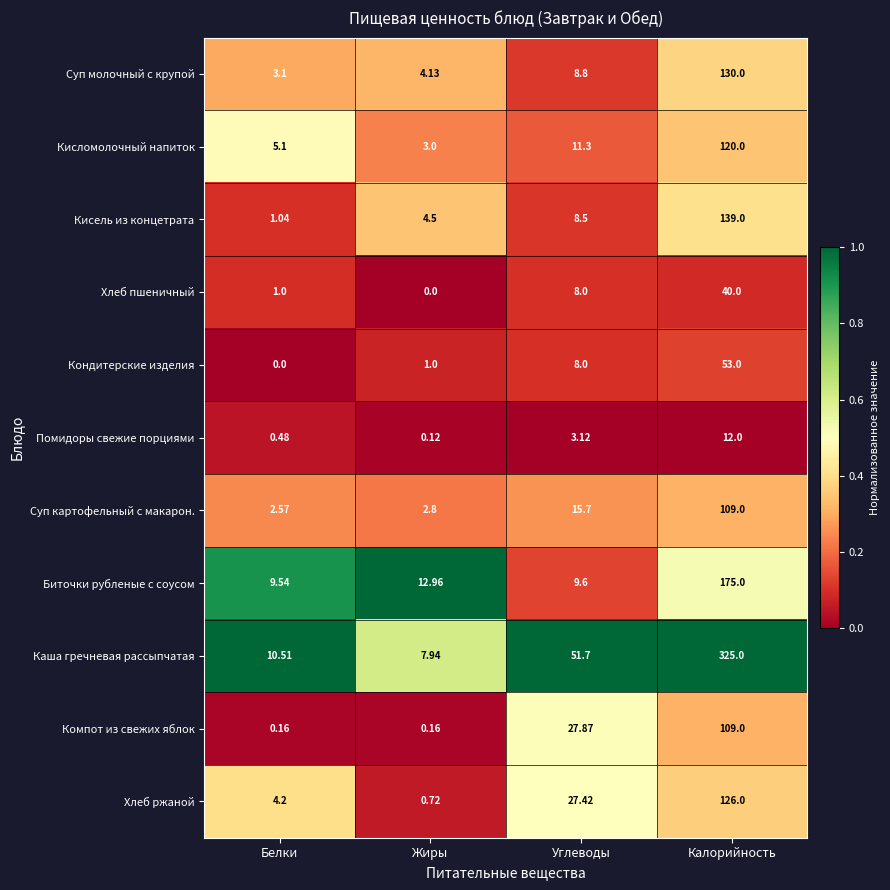

What is the spread (max minus min) of values at Калорийность?

313.0